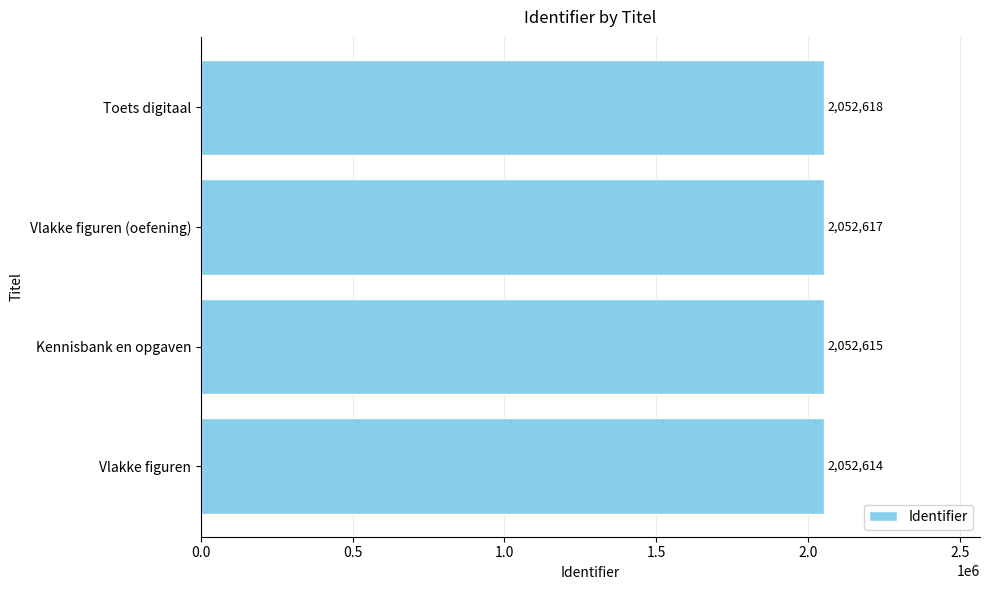

How many bars are there in total?

4